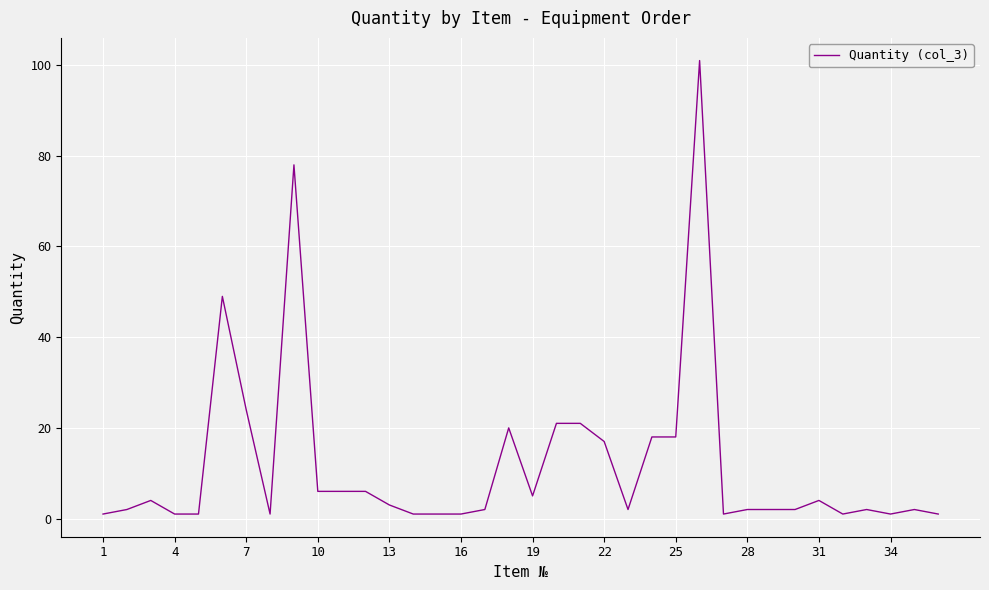

Does the chart have visible grid lines?

Yes